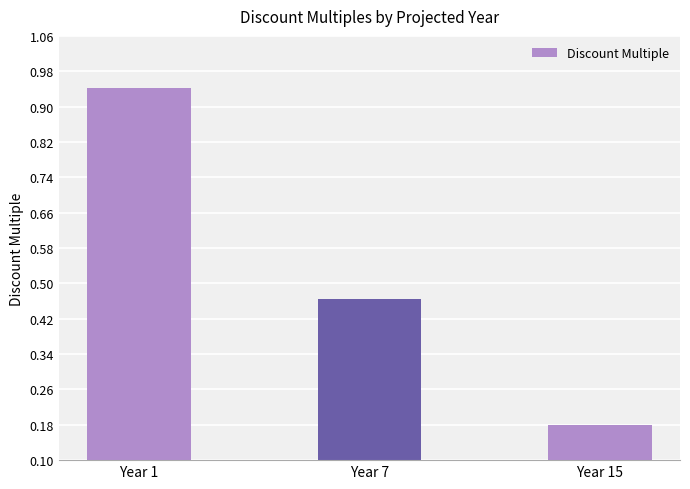

Rank the categories by value from highest to lowest.

Year 1, Year 7, Year 15